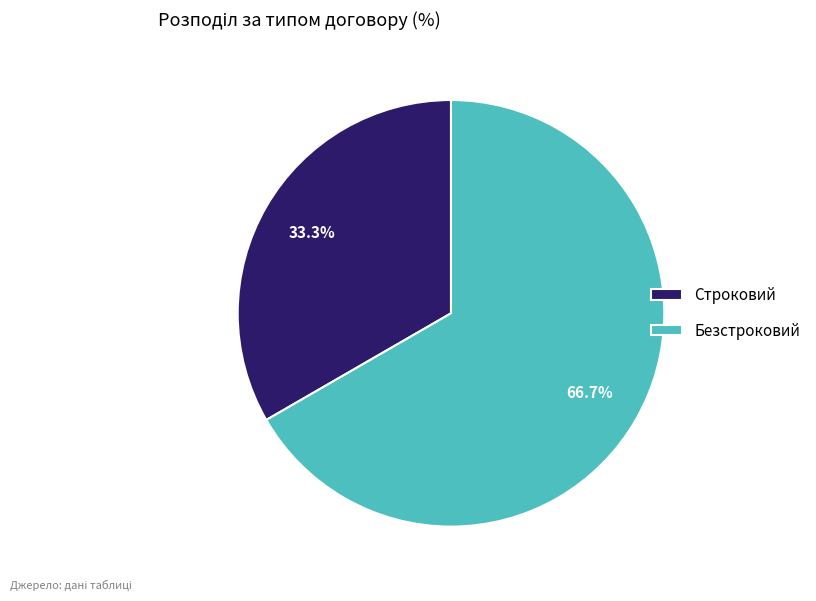

Does Безстроковий represent more than half of the total?

Yes